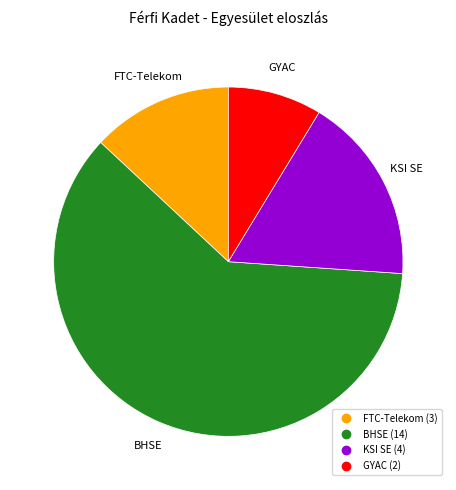

The GYAC slice represents 9% of the pie. True or false?

True